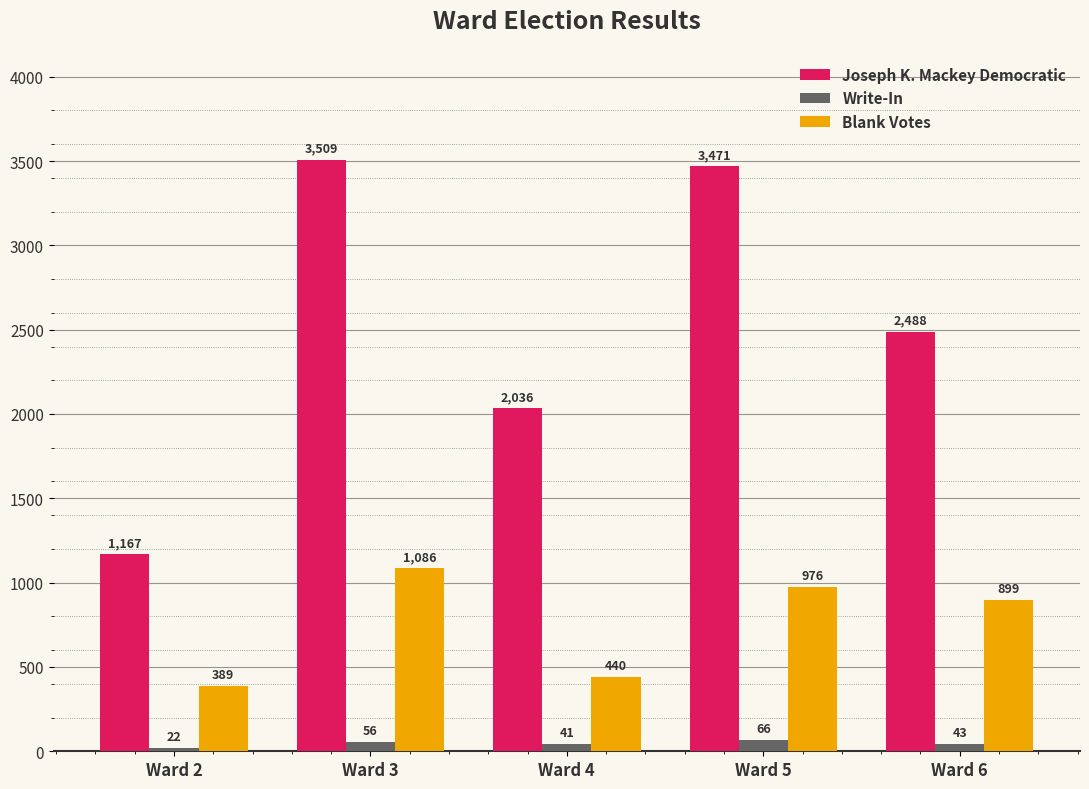

Reading left to right, extract all data points from this chart.

Joseph K. Mackey Democratic: 1167	3509	2036	3471	2488
Write-In: 22	56	41	66	43
Blank Votes: 389	1086	440	976	899